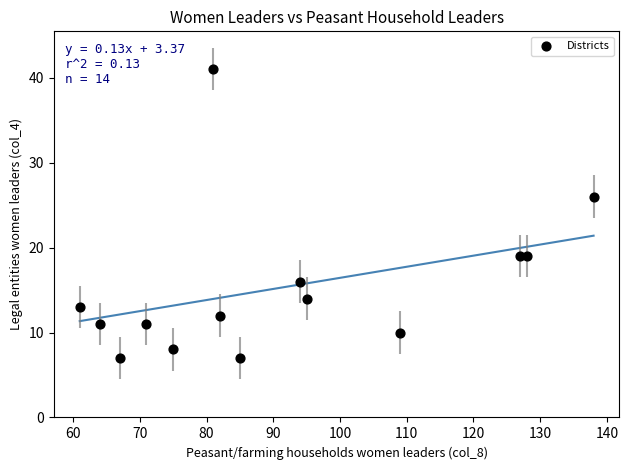

What is the range of Y values (max minus min)?

34